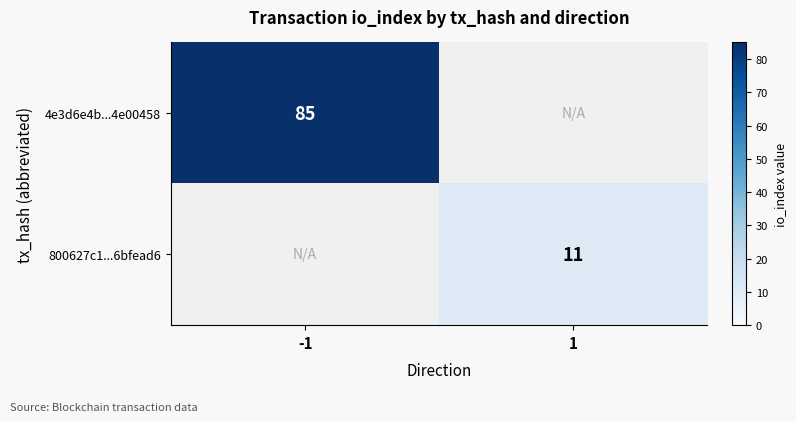

At how many categories does at least one series exceed 27?

1